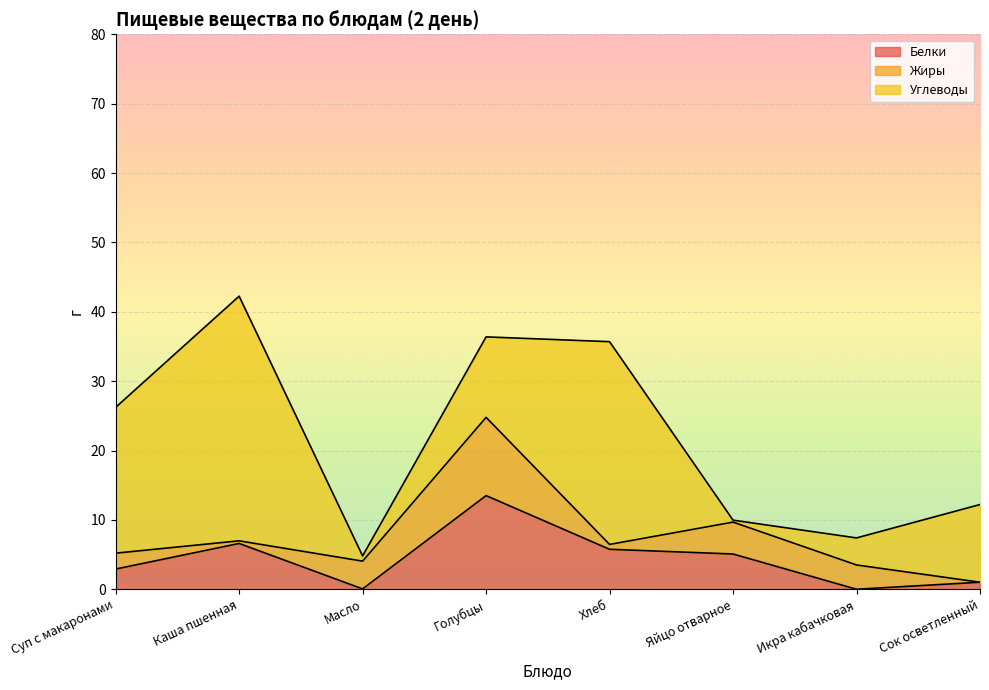

At which category does Белки reach its first local valley?

Масло